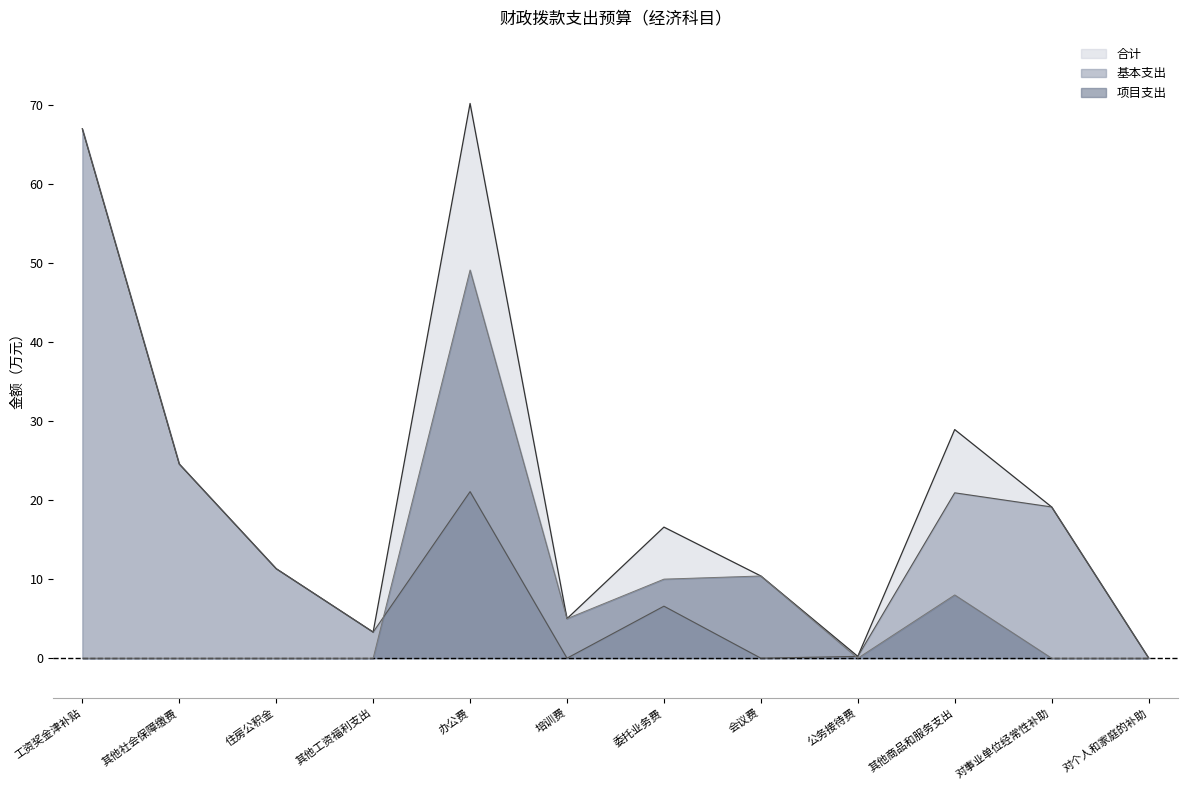

True or false: 基本支出 has a value of 7.8 at 对事业单位经常性补助.

False